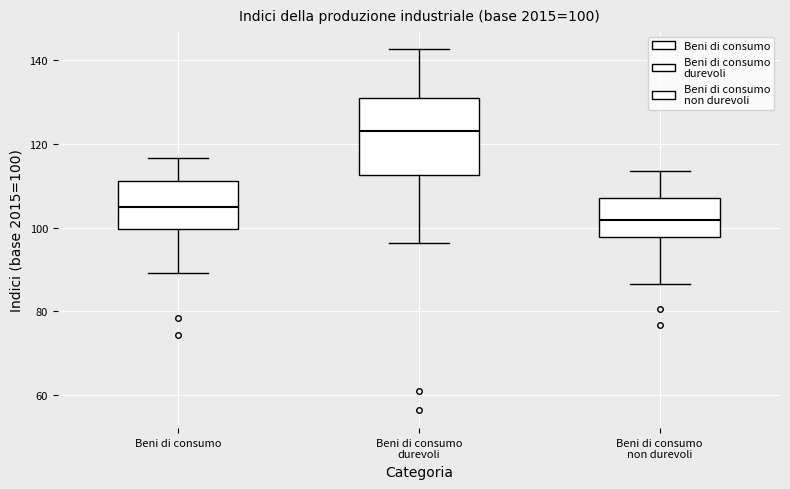

Which box has the lowest median line?

Beni di consumo non durevoli